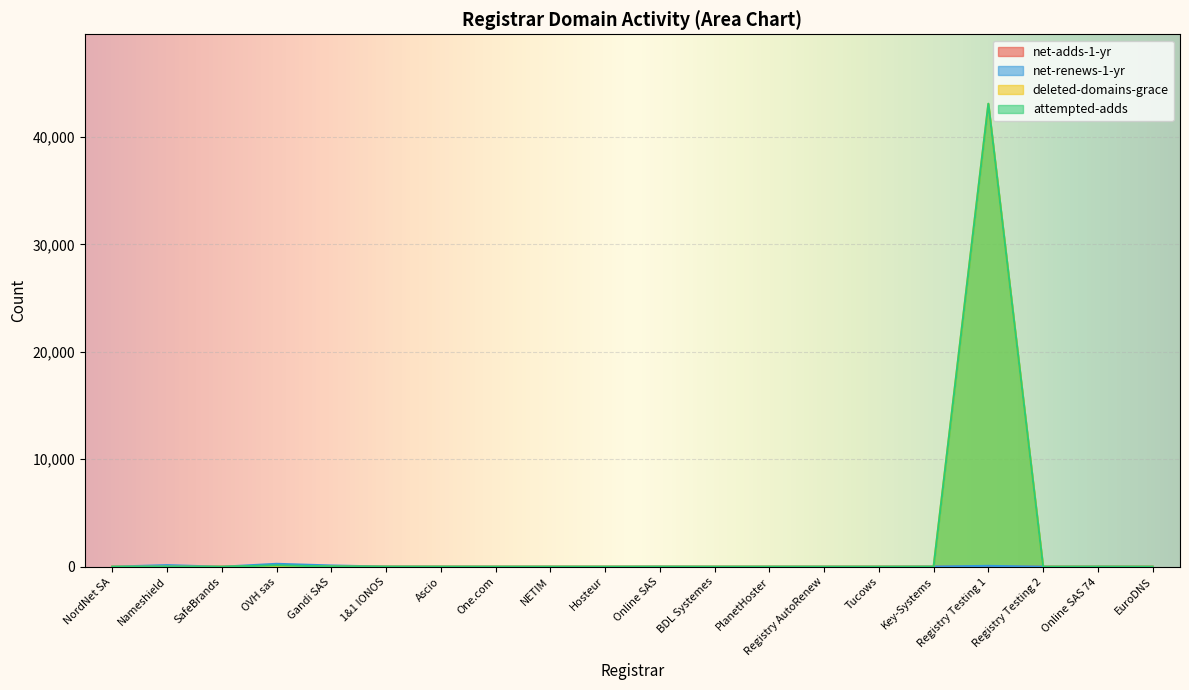

At which category does net-adds-1-yr reach its first local valley?

SafeBrands